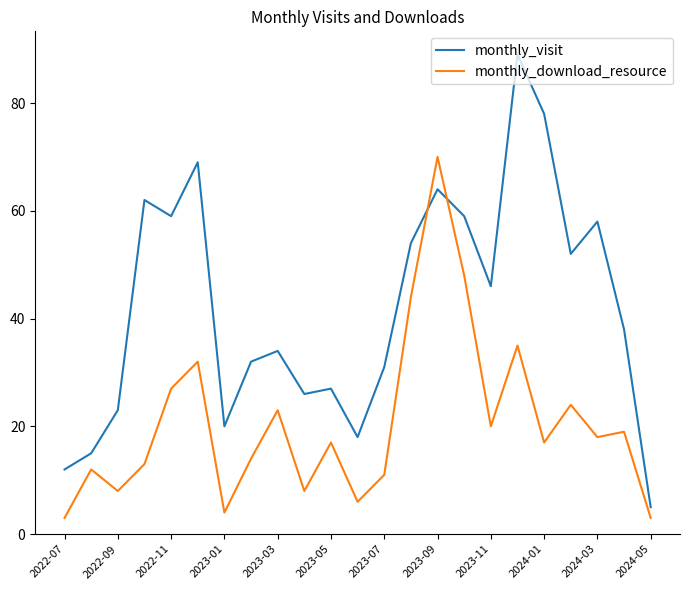

True or false: monthly_visit and monthly_download_resource intersect in this chart.

True